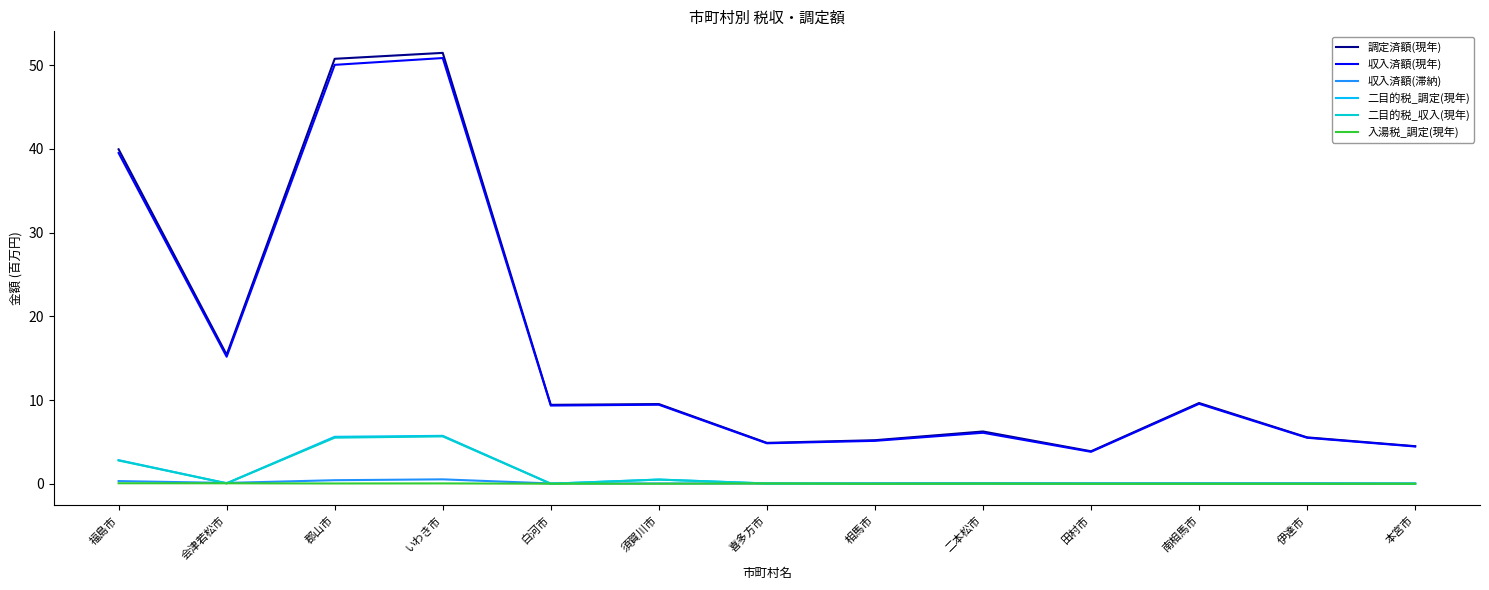

What is the approximate value of 収入済額(現年) at 相馬市?

5.1